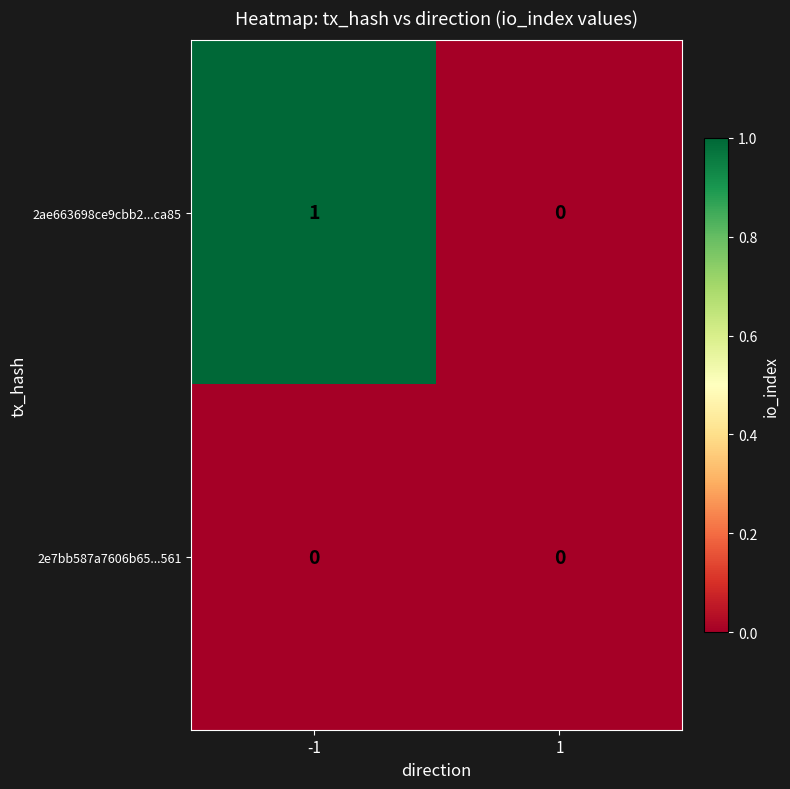

Which series has the largest total across all categories?

2ae663698ce9cbb2...ca85